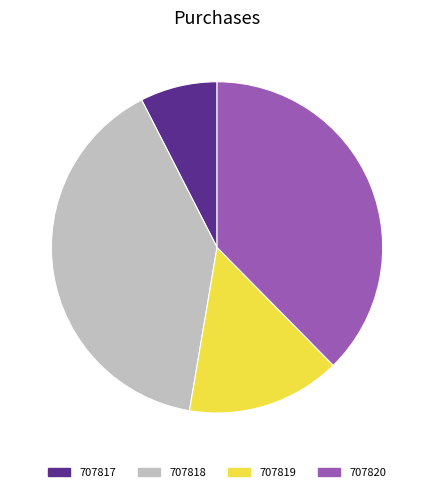

Rank the categories by value from highest to lowest.

707818, 707820, 707819, 707817